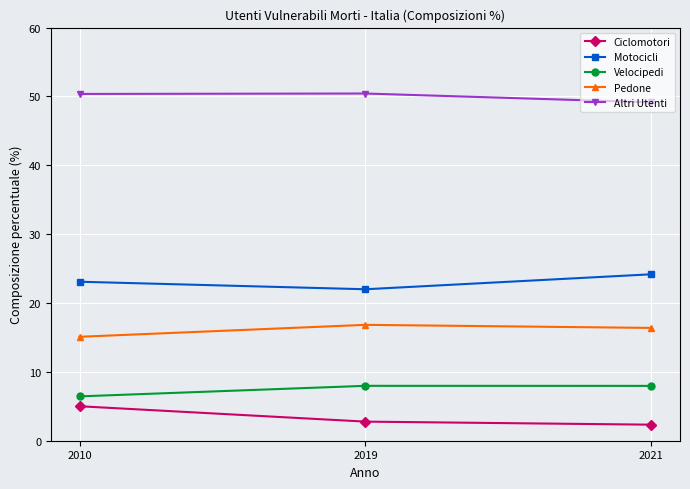

What is the greatest value displayed?

50.4